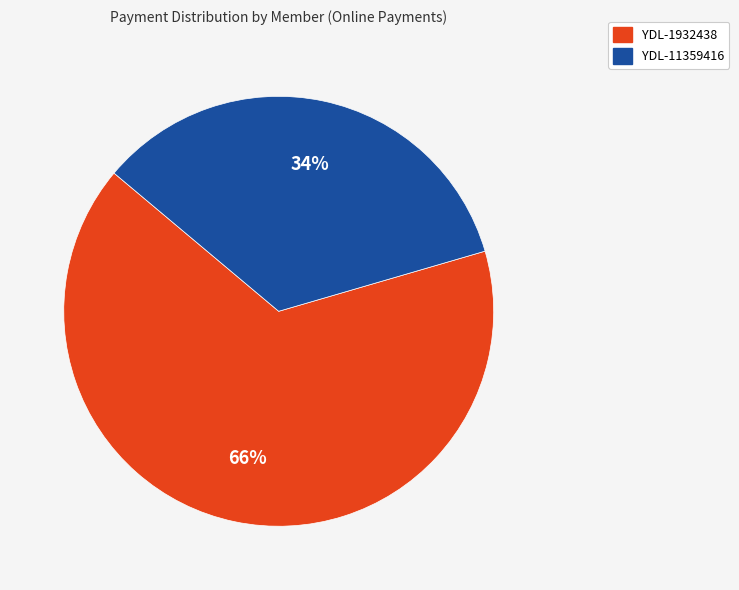

What percentage is the YDL-1932438 slice, to the nearest percent?

66%